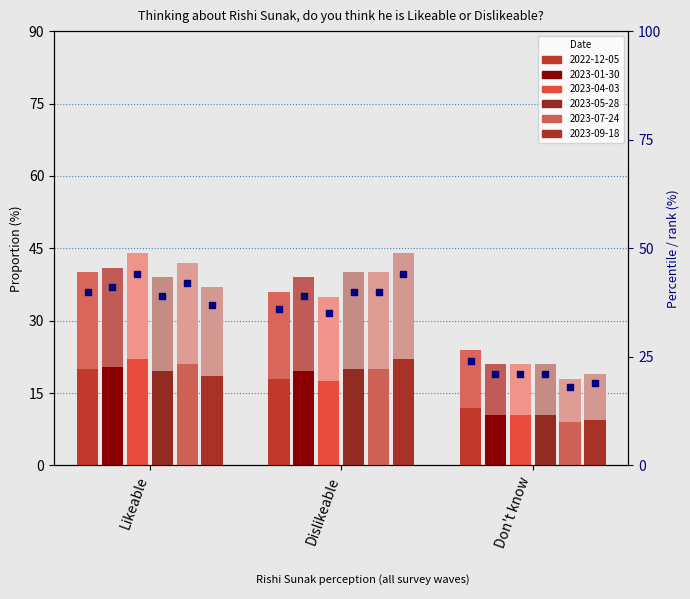

What is the ratio of the value at Dislikeable to the value at Likeable?

0.9